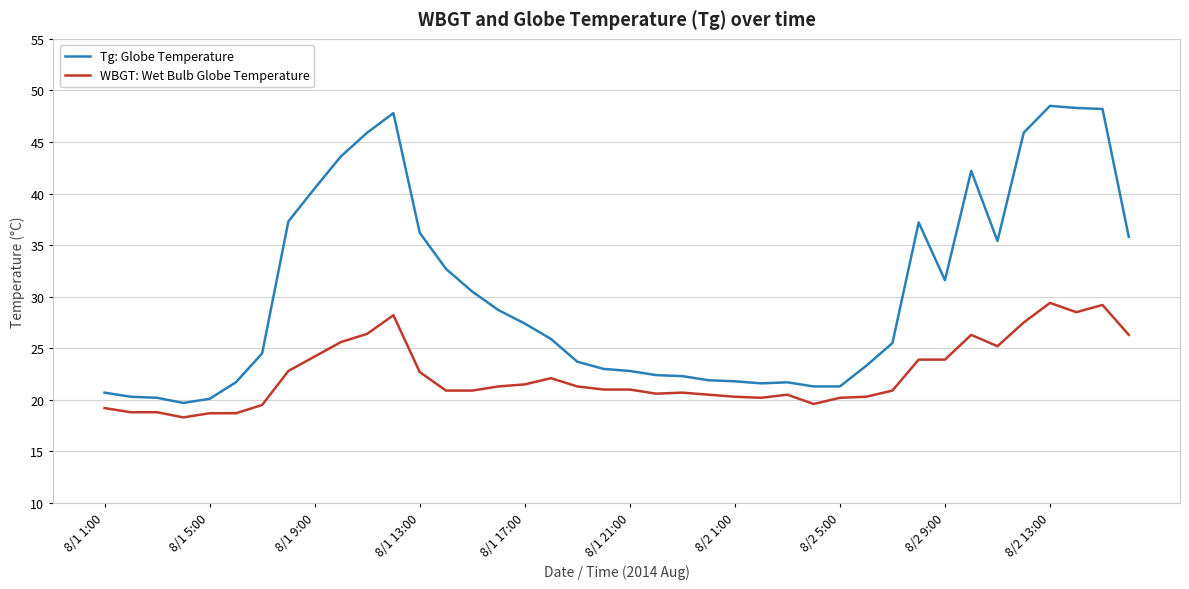

What is the maximum value shown in the chart?

48.5